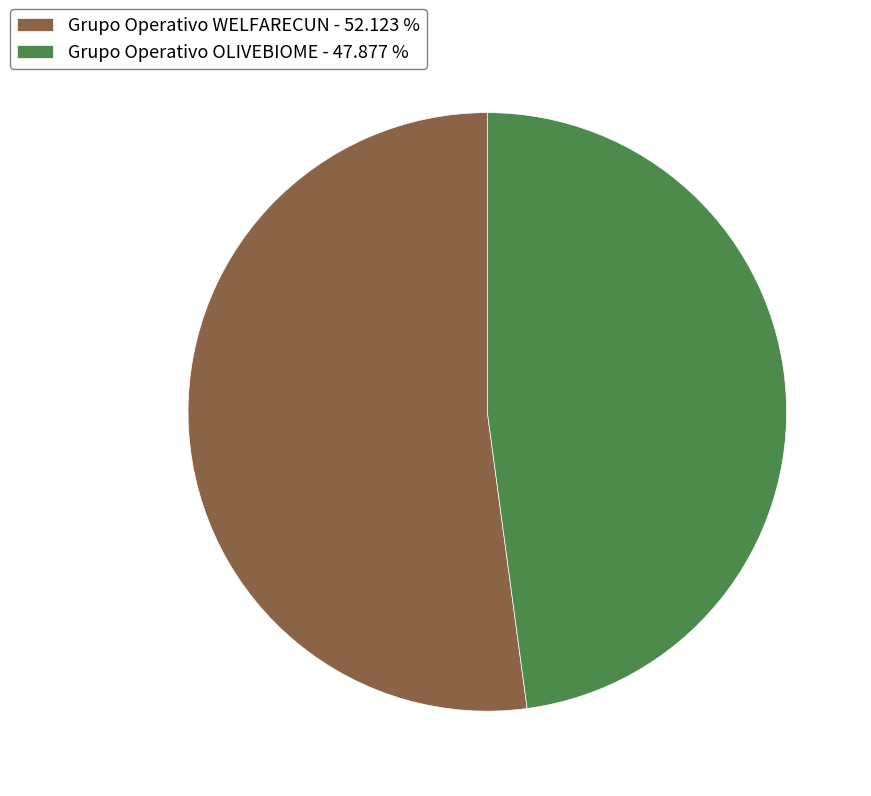

How many slices are in this pie chart?

2